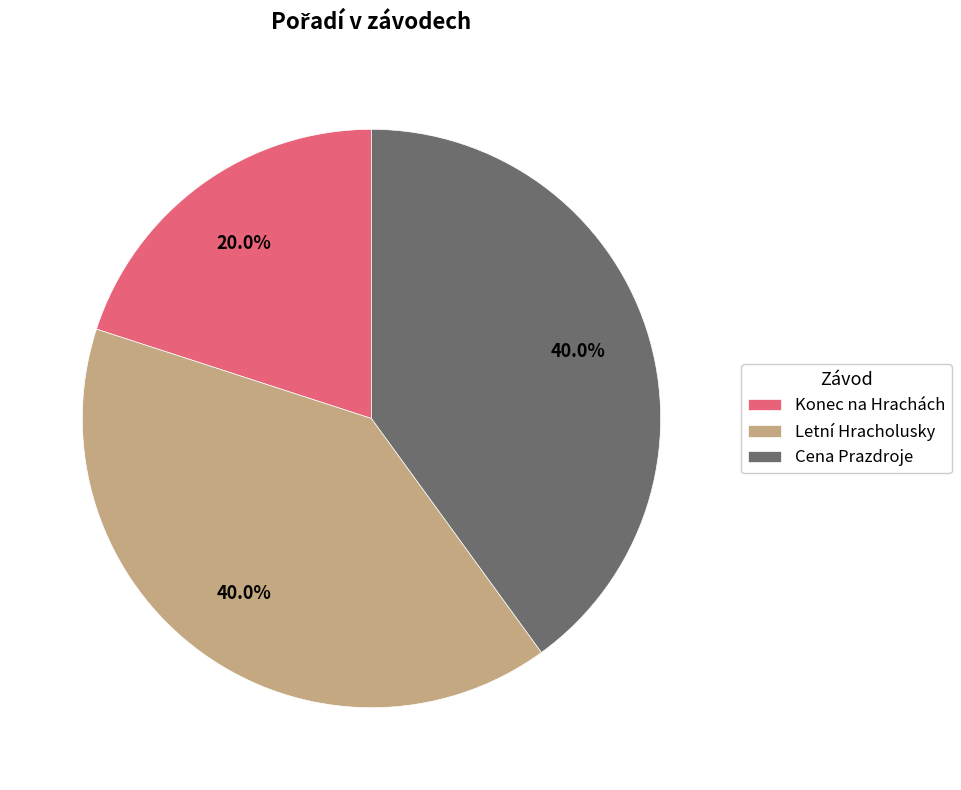

How many segments does this pie chart have?

3